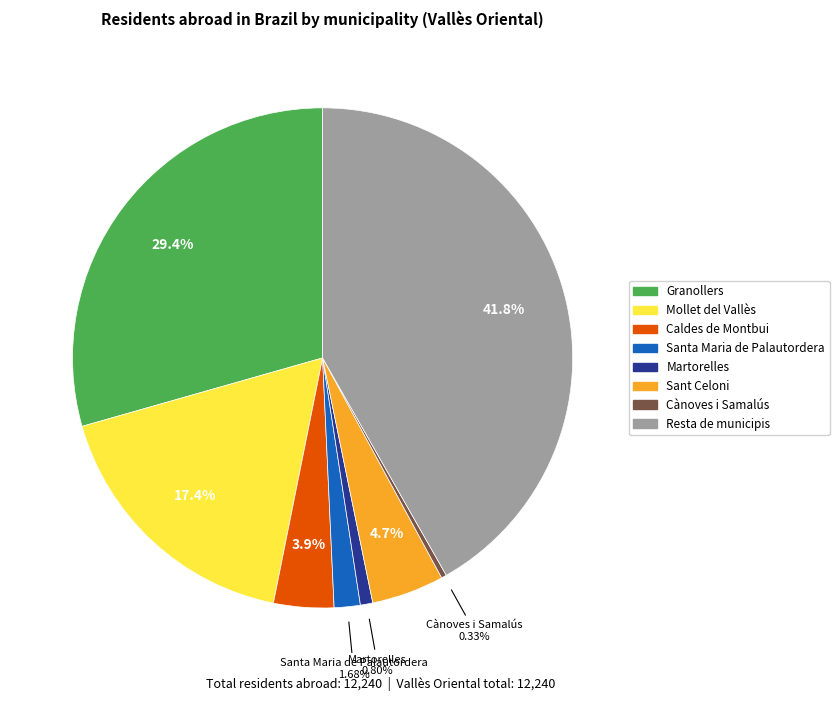

What portion of the pie excludes Caldes de Montbui?

96.1%